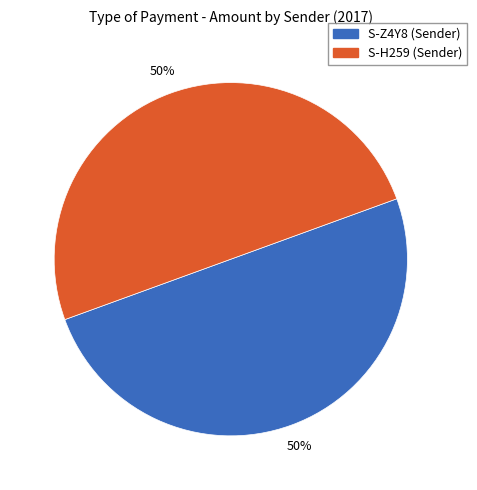

Is the sum of S-H259 (Sender) and S-Z4Y8 (Sender) greater than half?

Yes